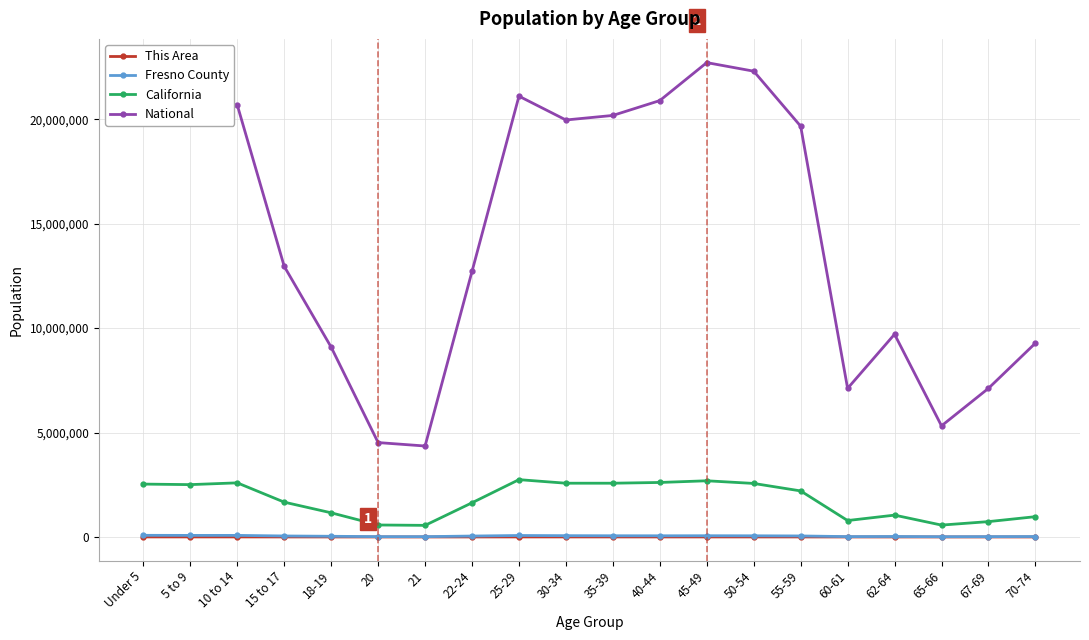

At which category does the chart reach its peak across all series?

45-49